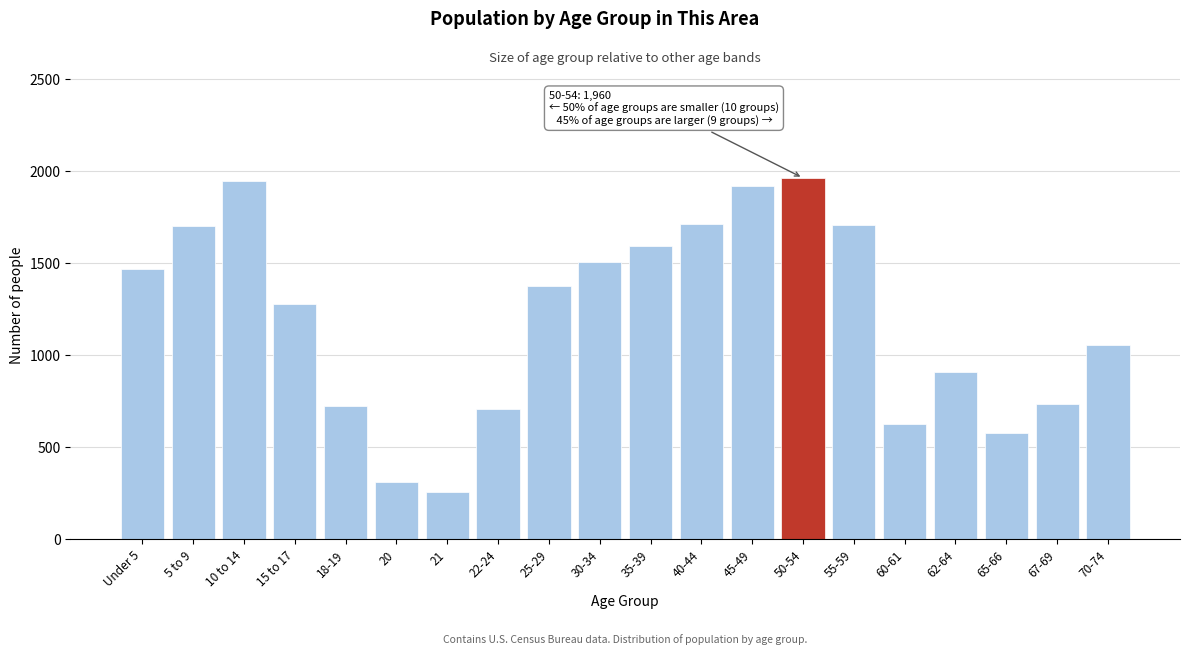

What is the average value?

1201